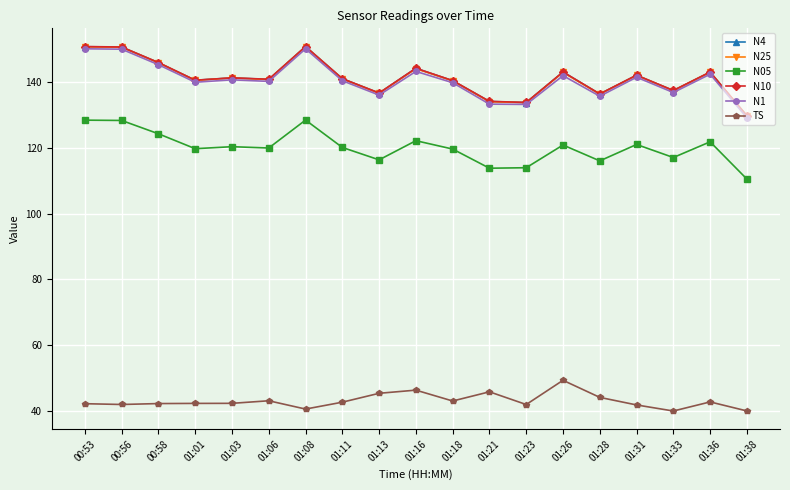

True or false: N25 has a value of 192.7 at 01:36.

False